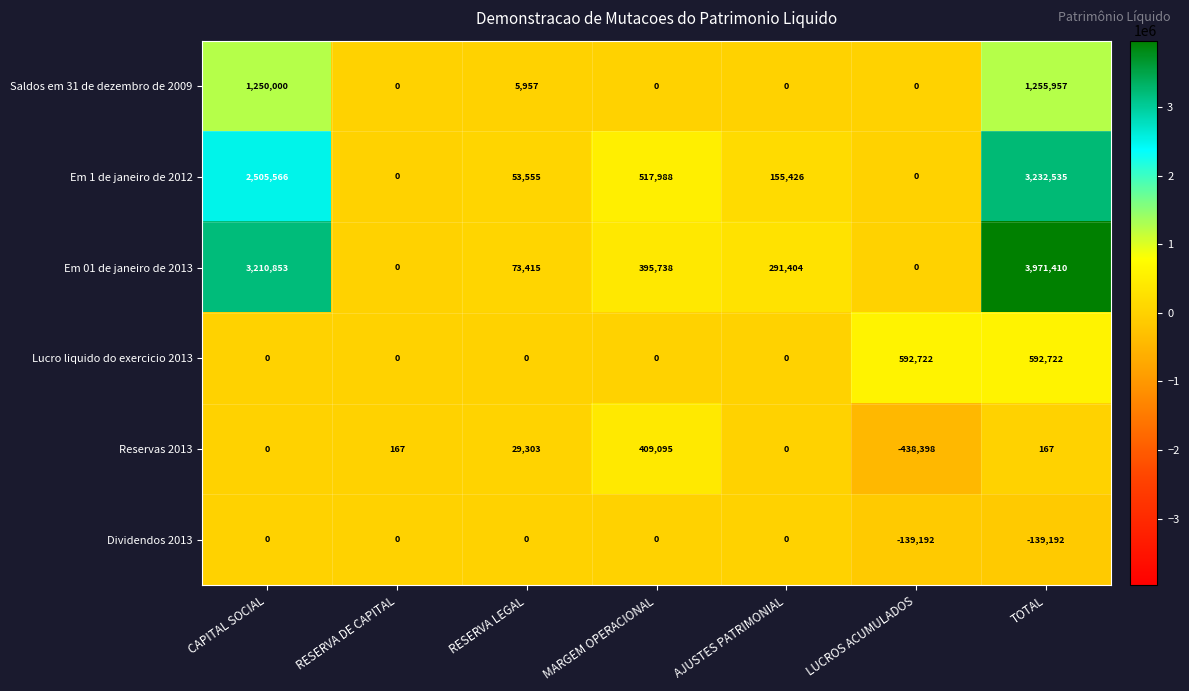

True or false: Lucro liquido do exercicio 2013 has a value of 200783 at AJUSTES PATRIMONIAL.

False